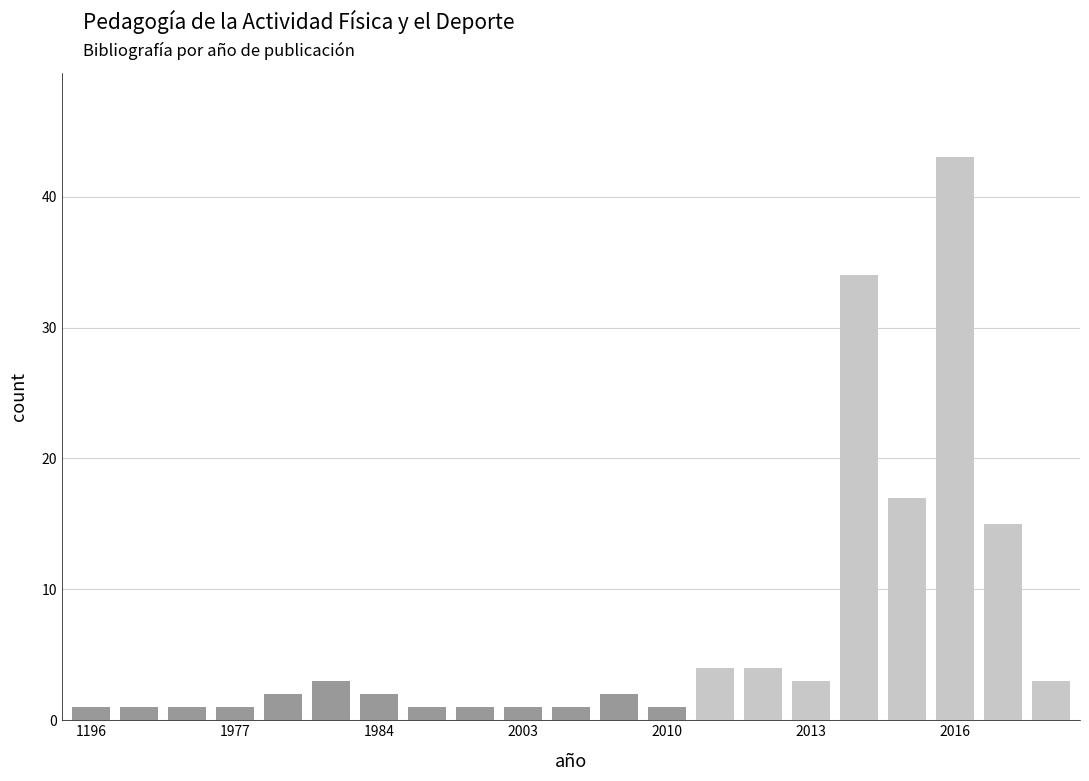

What is the value of the 11th bar from the left?

1